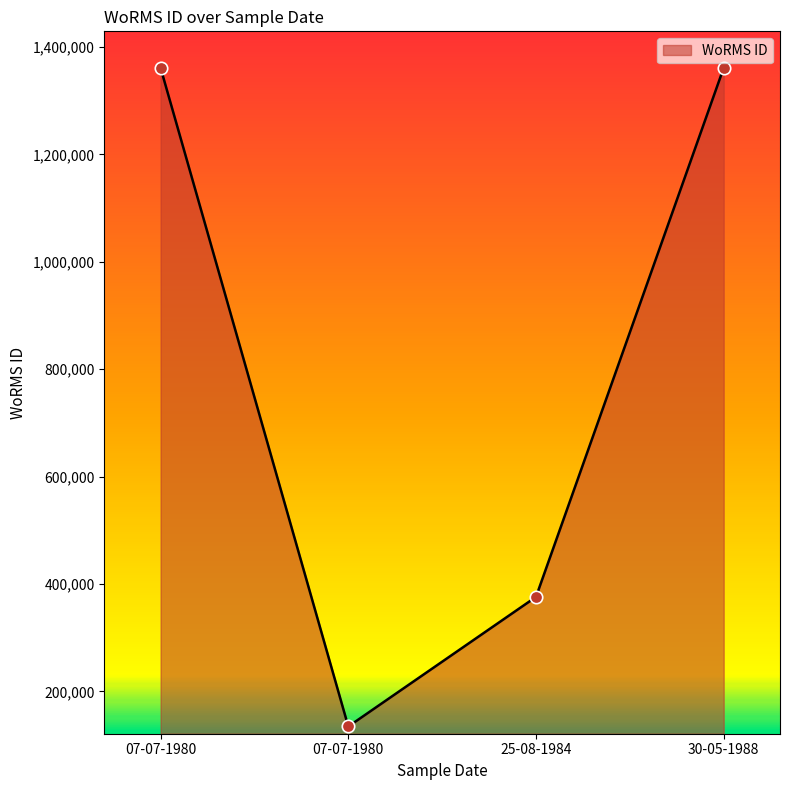

What is the change in value from 25-08-1984 to 30-05-1988?

+985294